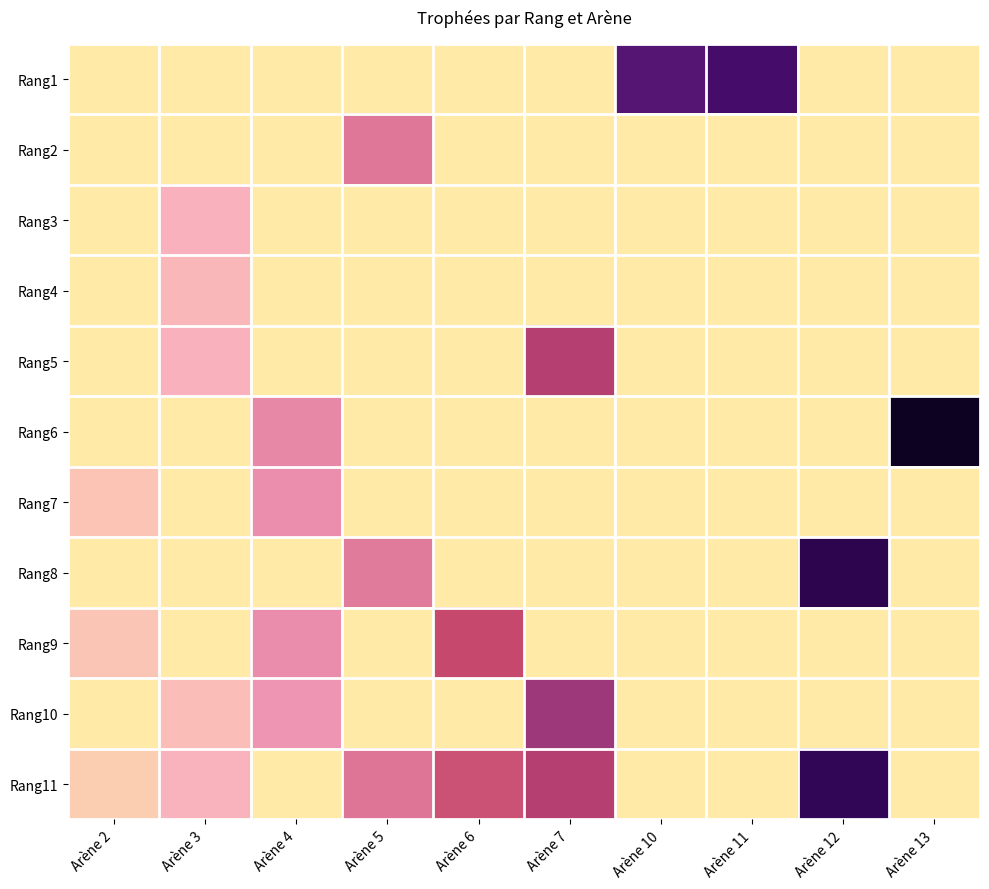

Reading left to right, transcribe all the data shown in this chart.

Rang1: Arène 2=0	Arène 3=0	Arène 4=0	Arène 5=0	Arène 6=0	Arène 7=0	Arène 10=3261	Arène 11=3481	Arène 12=0	Arène 13=0
Rang2: Arène 2=0	Arène 3=0	Arène 4=0	Arène 5=1342	Arène 6=0	Arène 7=0	Arène 10=0	Arène 11=0	Arène 12=0	Arène 13=0
Rang3: Arène 2=0	Arène 3=758	Arène 4=0	Arène 5=0	Arène 6=0	Arène 7=0	Arène 10=0	Arène 11=0	Arène 12=0	Arène 13=0
Rang4: Arène 2=0	Arène 3=655	Arène 4=0	Arène 5=0	Arène 6=0	Arène 7=0	Arène 10=0	Arène 11=0	Arène 12=0	Arène 13=0
Rang5: Arène 2=0	Arène 3=751	Arène 4=0	Arène 5=0	Arène 6=0	Arène 7=2000	Arène 10=0	Arène 11=0	Arène 12=0	Arène 13=0
Rang6: Arène 2=0	Arène 3=0	Arène 4=1181	Arène 5=0	Arène 6=0	Arène 7=0	Arène 10=0	Arène 11=0	Arène 12=0	Arène 13=4526
Rang7: Arène 2=497	Arène 3=0	Arène 4=1116	Arène 5=0	Arène 6=0	Arène 7=0	Arène 10=0	Arène 11=0	Arène 12=0	Arène 13=0
Rang8: Arène 2=0	Arène 3=0	Arène 4=0	Arène 5=1300	Arène 6=0	Arène 7=0	Arène 10=0	Arène 11=0	Arène 12=3890	Arène 13=0
Rang9: Arène 2=489	Arène 3=0	Arène 4=1148	Arène 5=0	Arène 6=1777	Arène 7=0	Arène 10=0	Arène 11=0	Arène 12=0	Arène 13=0
Rang10: Arène 2=0	Arène 3=600	Arène 4=1060	Arène 5=0	Arène 6=0	Arène 7=2296	Arène 10=0	Arène 11=0	Arène 12=0	Arène 13=0
Rang11: Arène 2=360	Arène 3=721	Arène 4=0	Arène 5=1361	Arène 6=1690	Arène 7=2000	Arène 10=0	Arène 11=0	Arène 12=3800	Arène 13=0